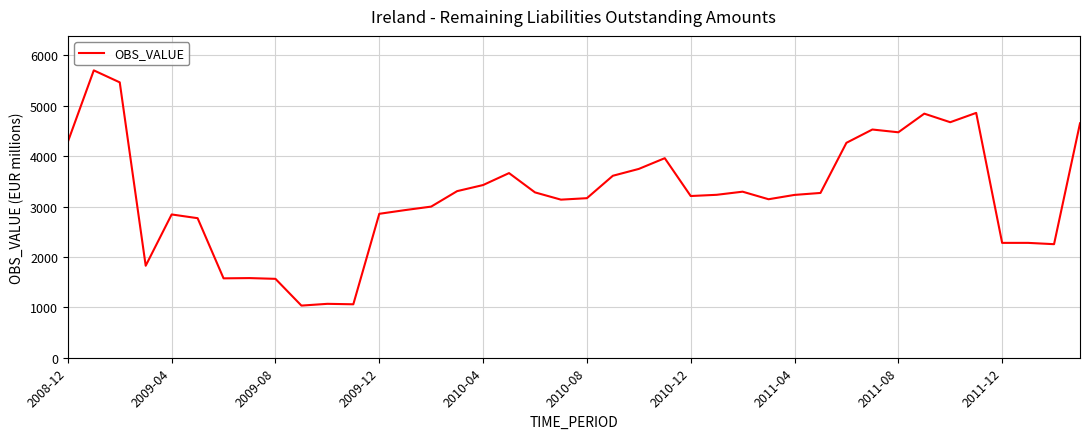

Does the chart have visible grid lines?

Yes